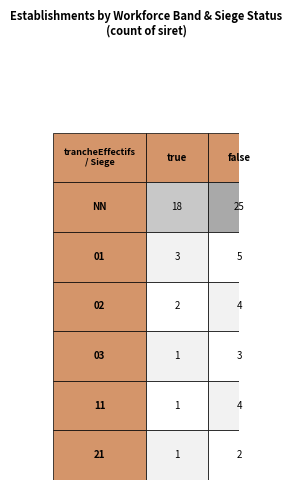

Count the number of categories in the chart.

2